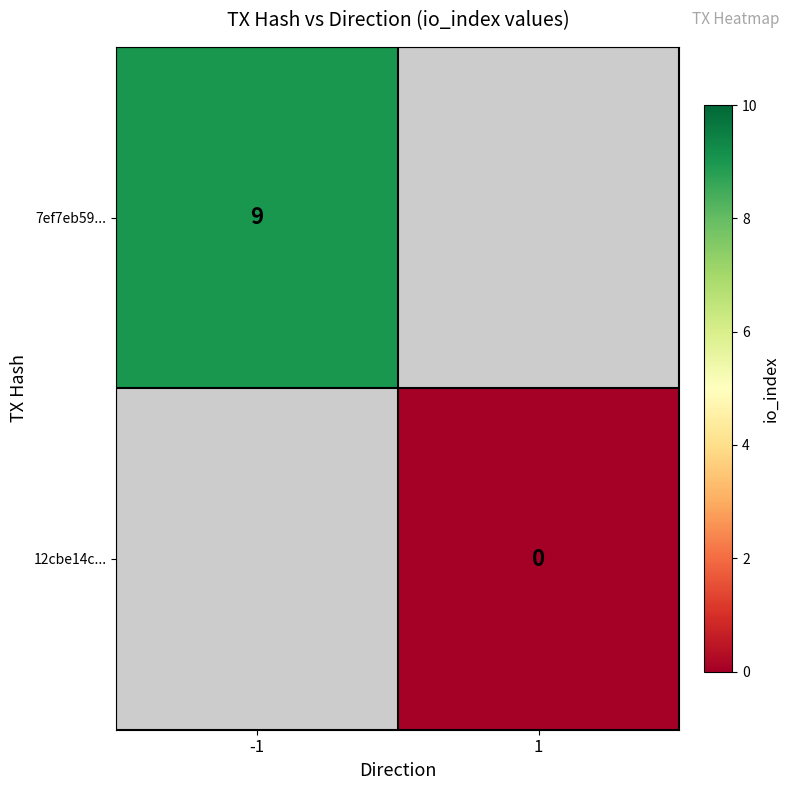

Which has a higher value, 1 or -1?

-1